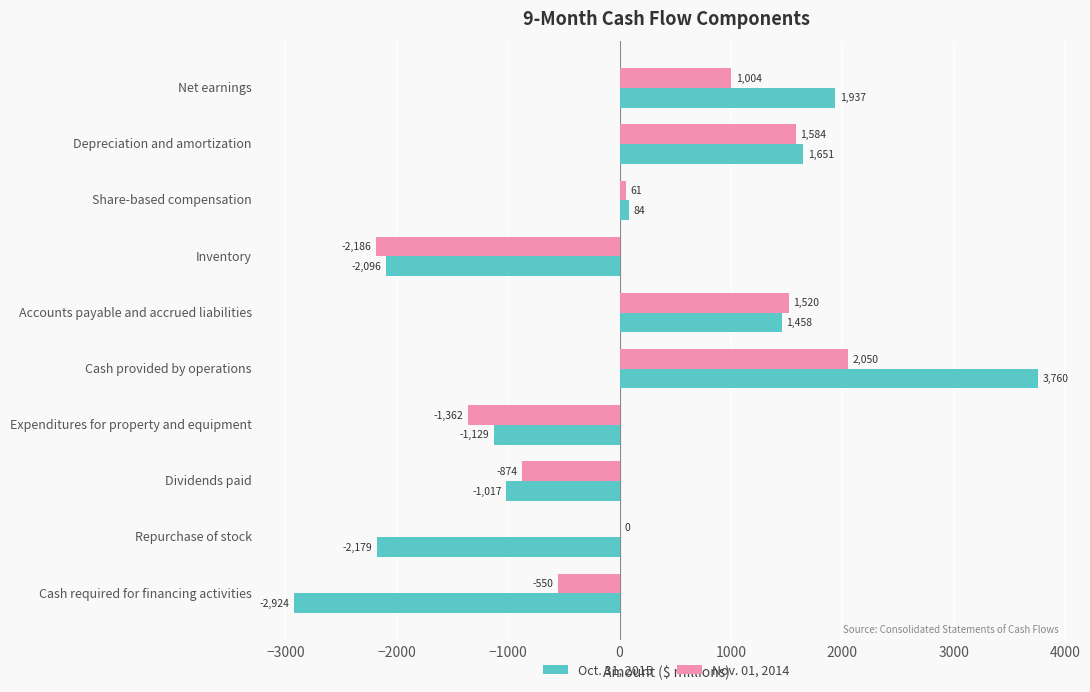

What is the sum of all Nov. 01, 2014 values?

1247